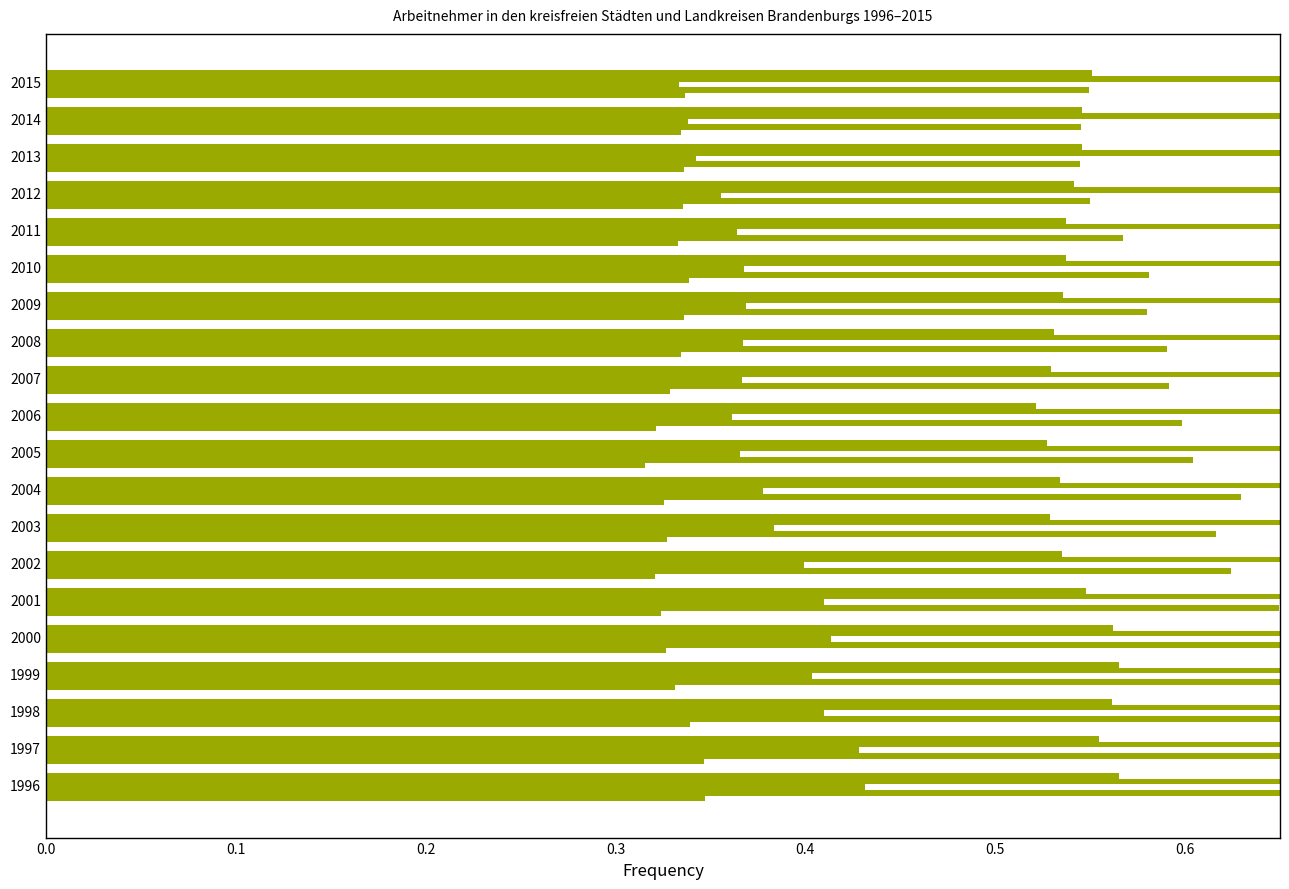

What is the maximum value shown in the chart?

1.0